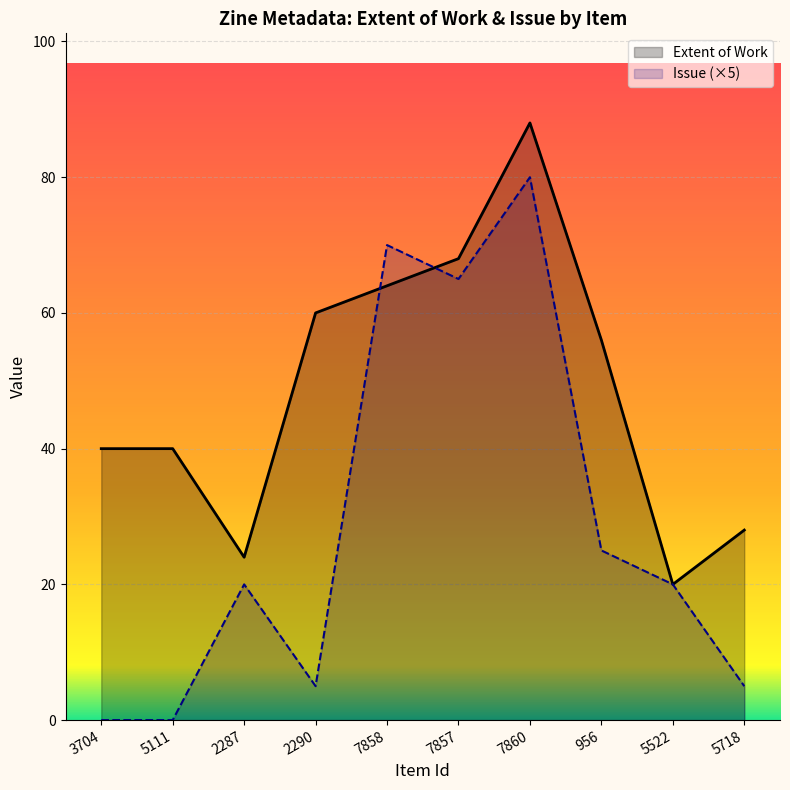

At which label is Issue closest to 40?

956